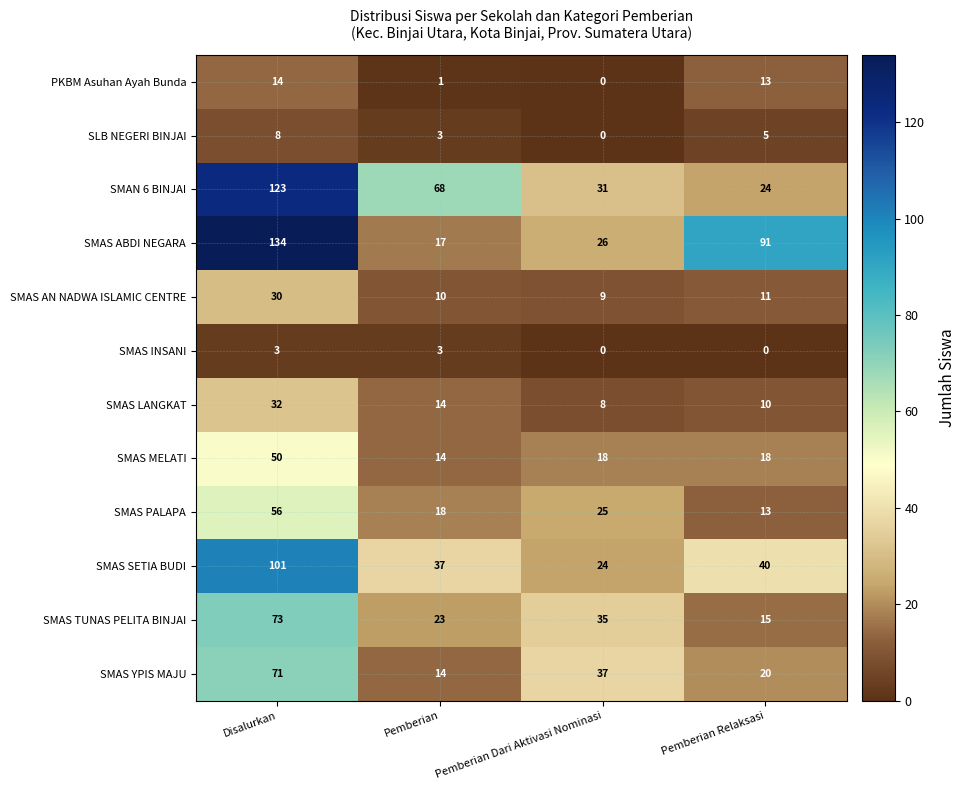

What is the difference between the second highest and minimum values in the SLB NEGERI BINJAI series?

5